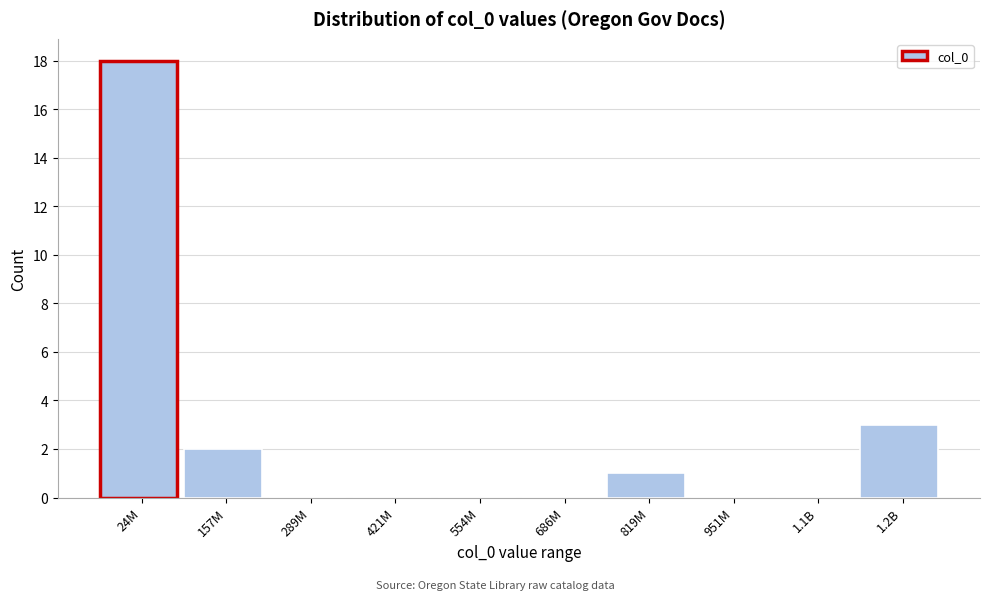

Reading right to left, extract all data points from this chart.

1.2B=3	1.1B=0	951M=0	819M=1	686M=0	554M=0	421M=0	289M=0	157M=2	24M=18